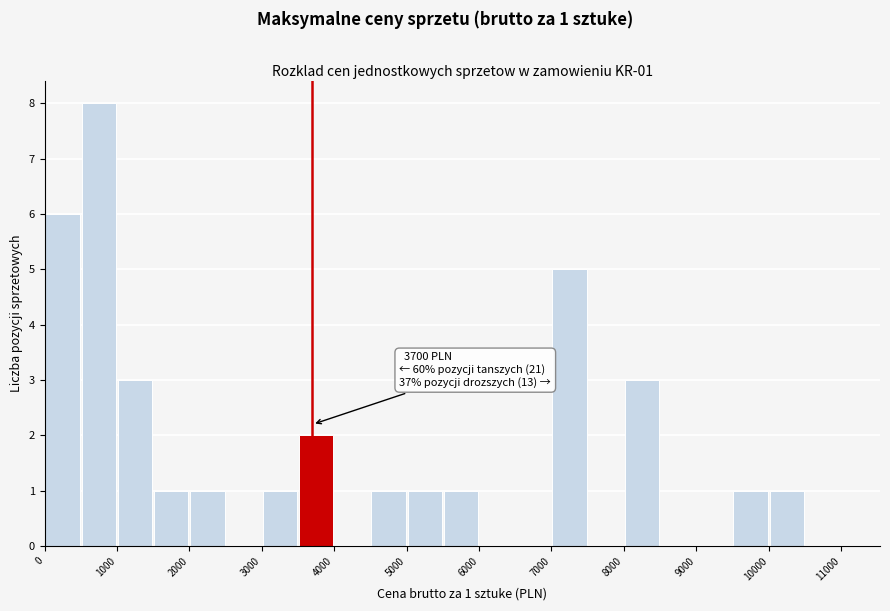

Over which range of the x-axis is the bar tallest?

500 to 1000